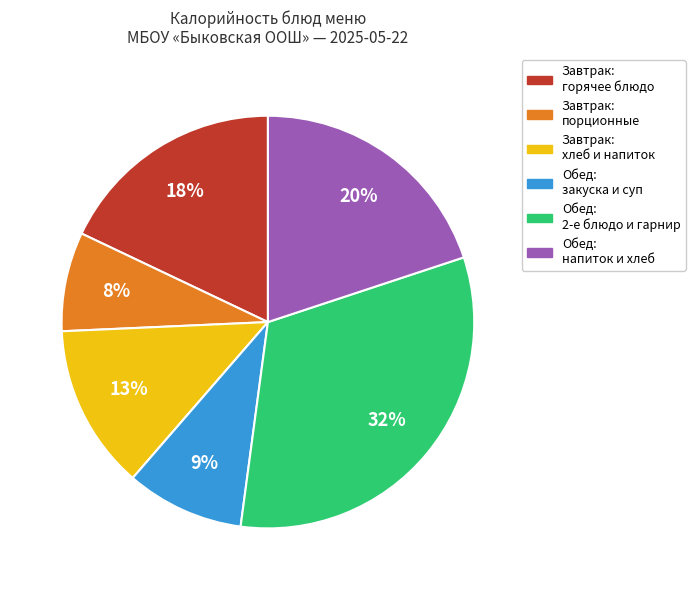

Does any single category account for the majority?

No